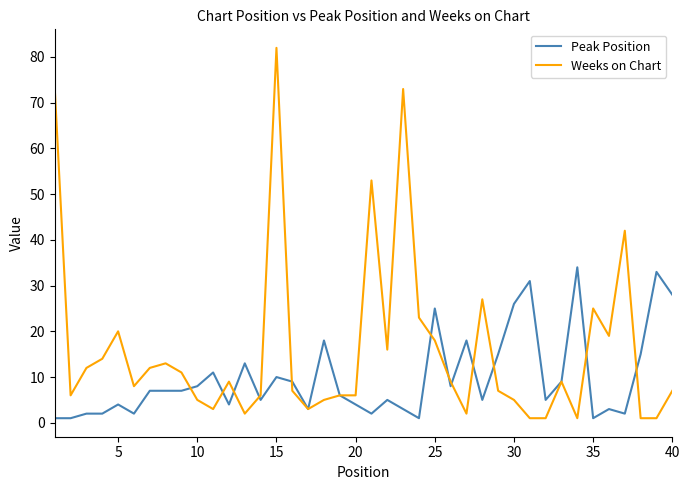

Which series has the largest range (max minus min)?

Weeks on Chart